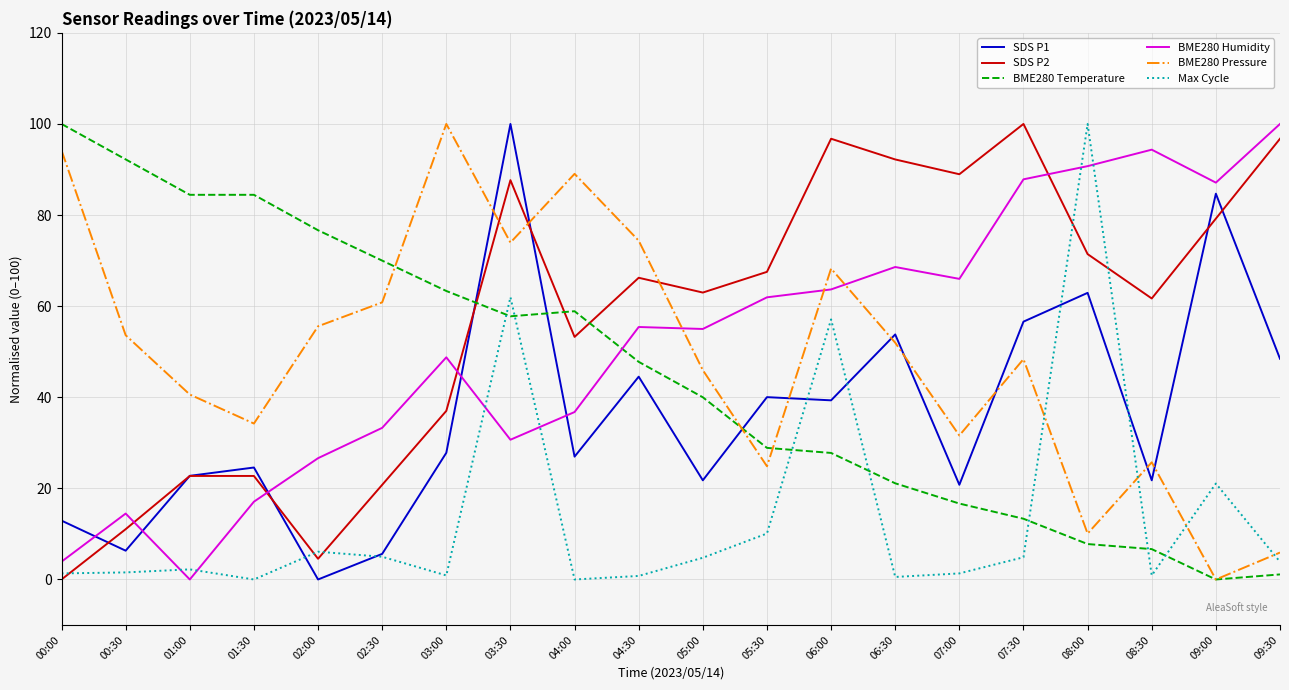

What position from the right is 06:00?

8